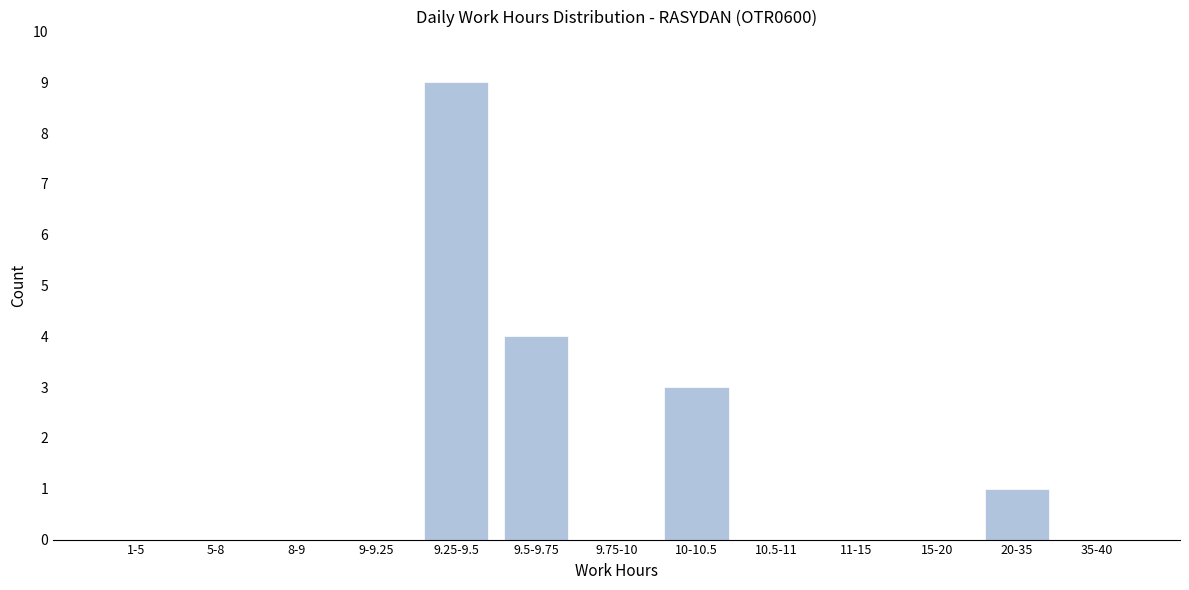

Reading left to right, what are all the values shown in this chart?

1-5=0	5-8=0	8-9=0	9-9.25=0	9.25-9.5=9	9.5-9.75=4	9.75-10=0	10-10.5=3	10.5-11=0	11-15=0	15-20=0	20-35=1	35-40=0